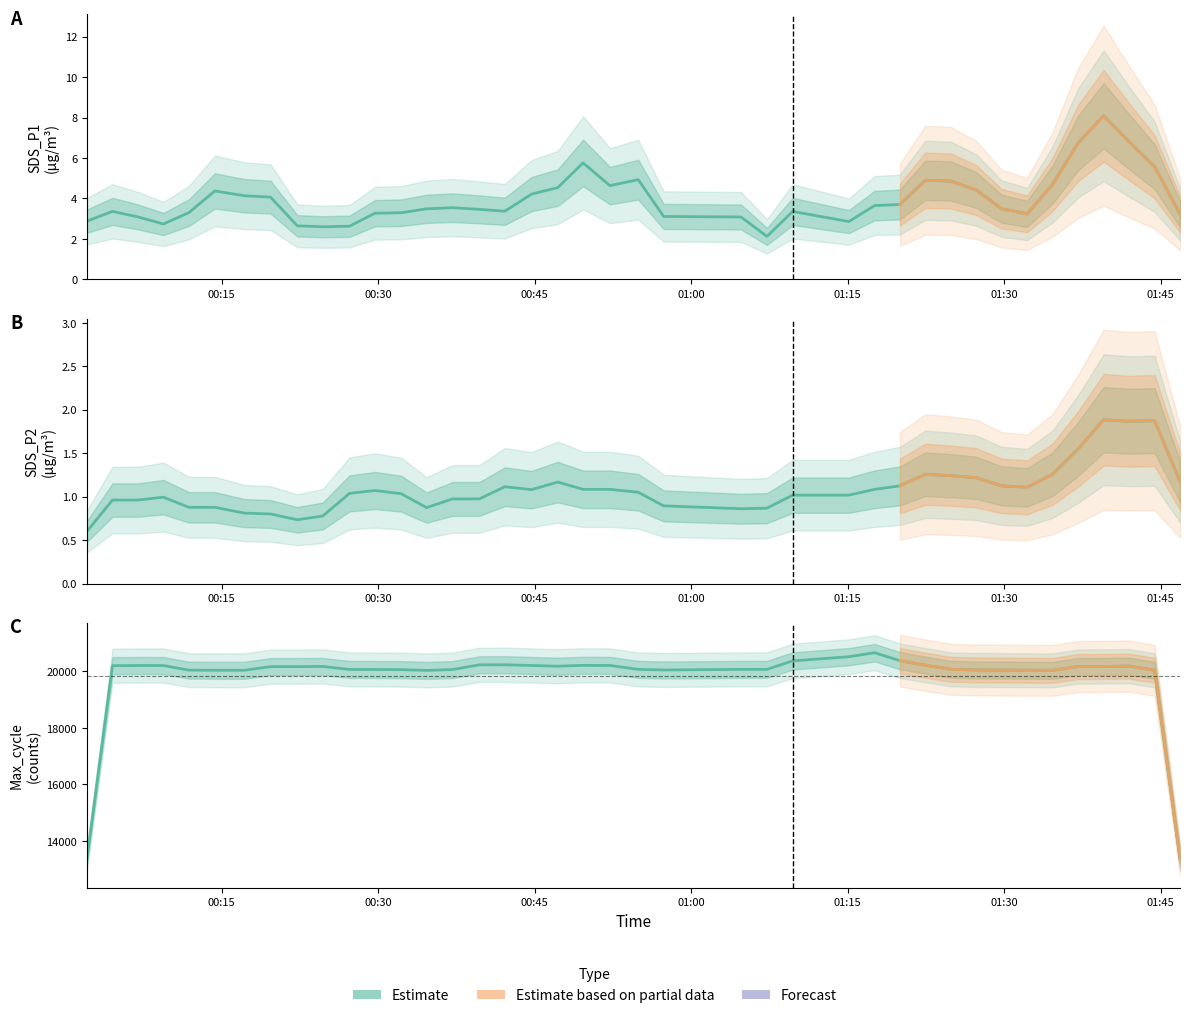

True or false: Min_cycle and Max_cycle intersect in this chart.

False